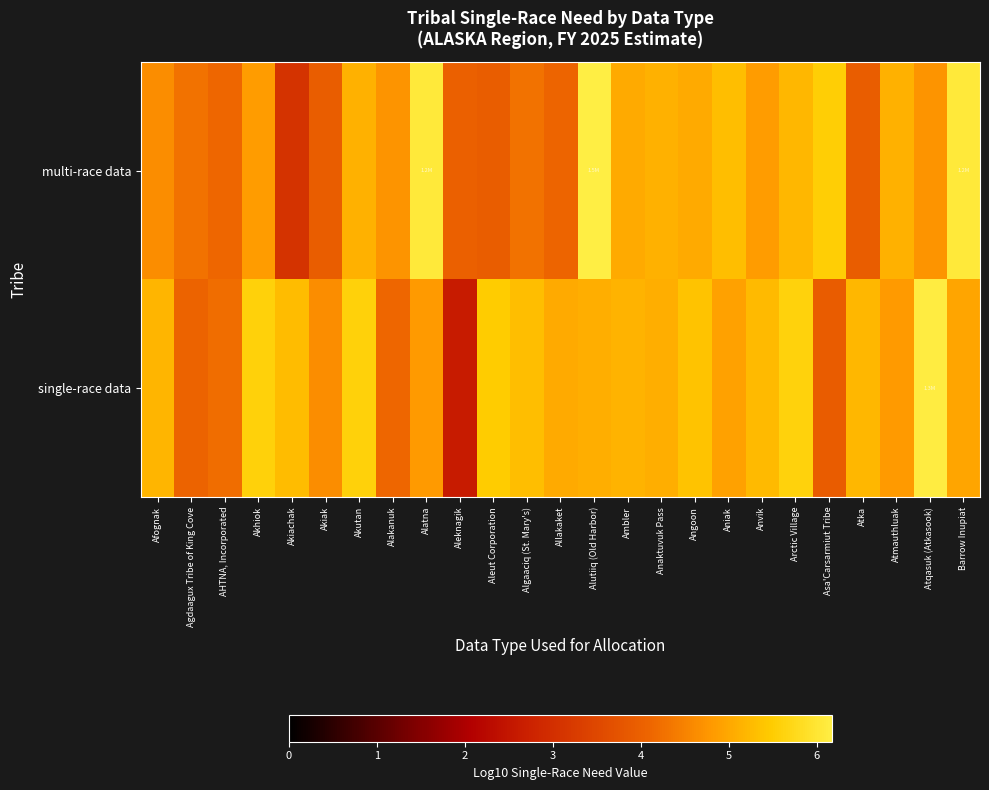

Which category has the lowest value across all series?

Aleknagik